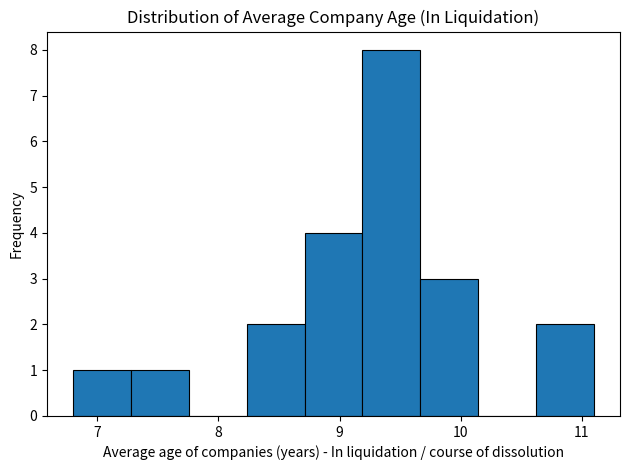

Reading left to right, list every bar in this chart as the range it spans on the x-axis followed by its height. Neither the bar edges nor the heights are printed on the chart, so give them approximately, as read against the axes.

6.8 to 7.3: 1
7.3 to 7.8: 1
7.8 to 8.2: 0
8.2 to 8.7: 2
8.7 to 9.2: 4
9.2 to 9.7: 8
9.7 to 10.1: 3
10.1 to 10.6: 0
10.6 to 11.1: 2